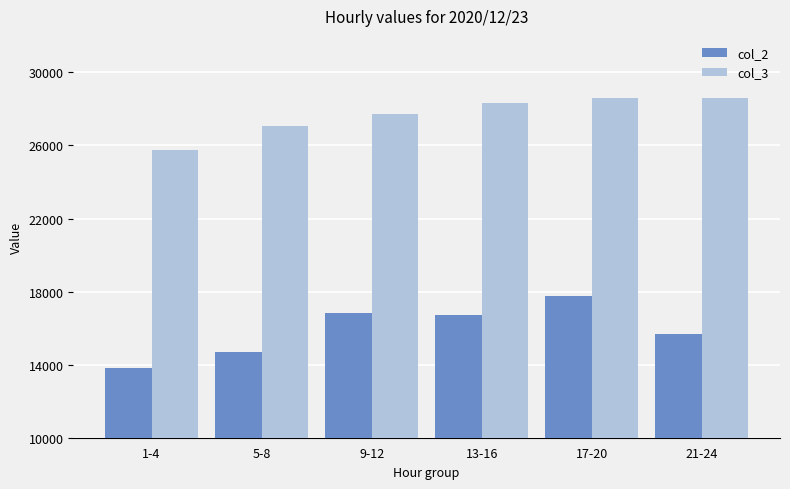

Rank the series at 17-20 from highest to lowest value.

col_3, col_2